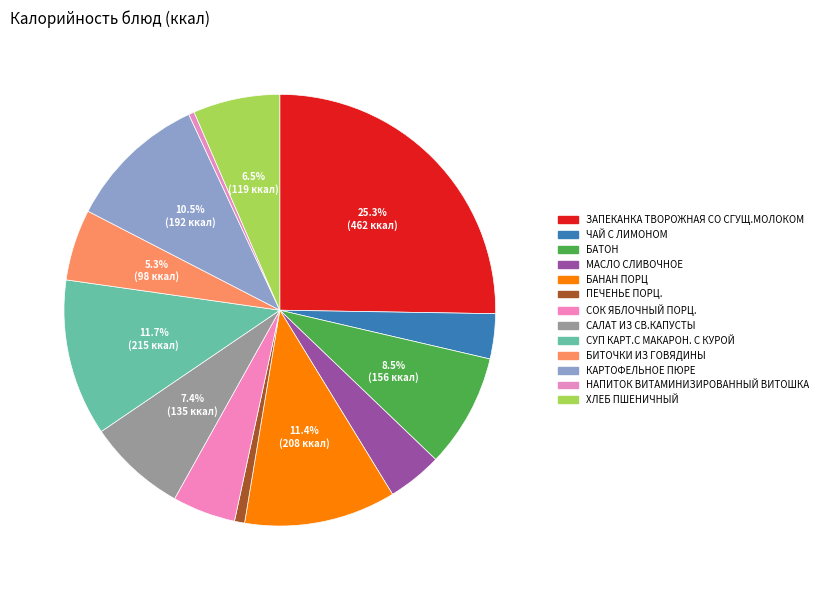

What is the largest slice in the pie chart?

ЗАПЕКАНКА ТВОРОЖНАЯ СО СГУЩ.МОЛОКОМ